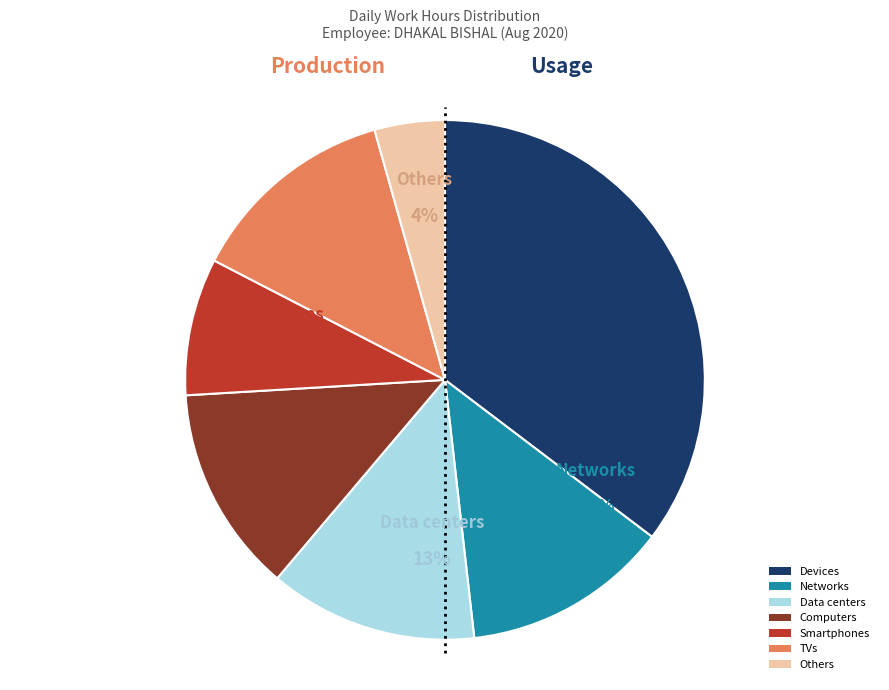

Is it true that Computers is 13% of the pie?

True